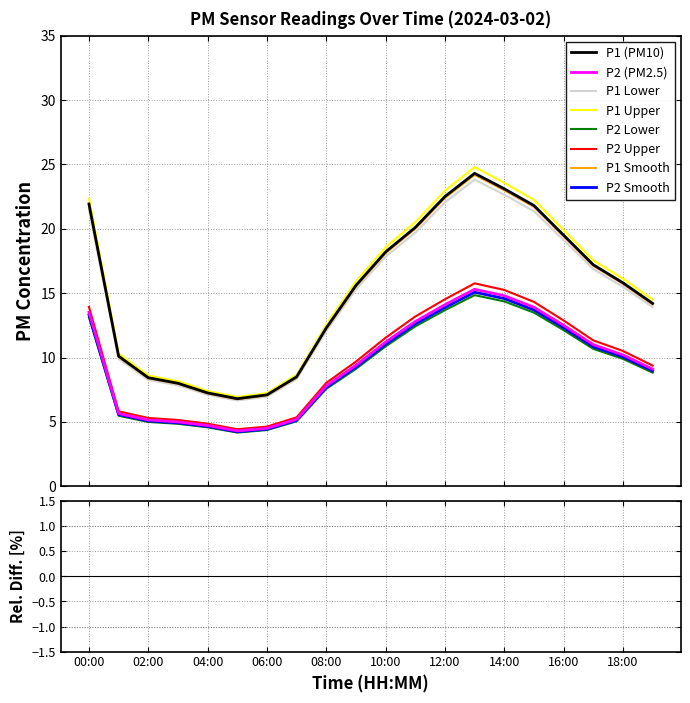

Is this an area chart (filled region under the line)?

No